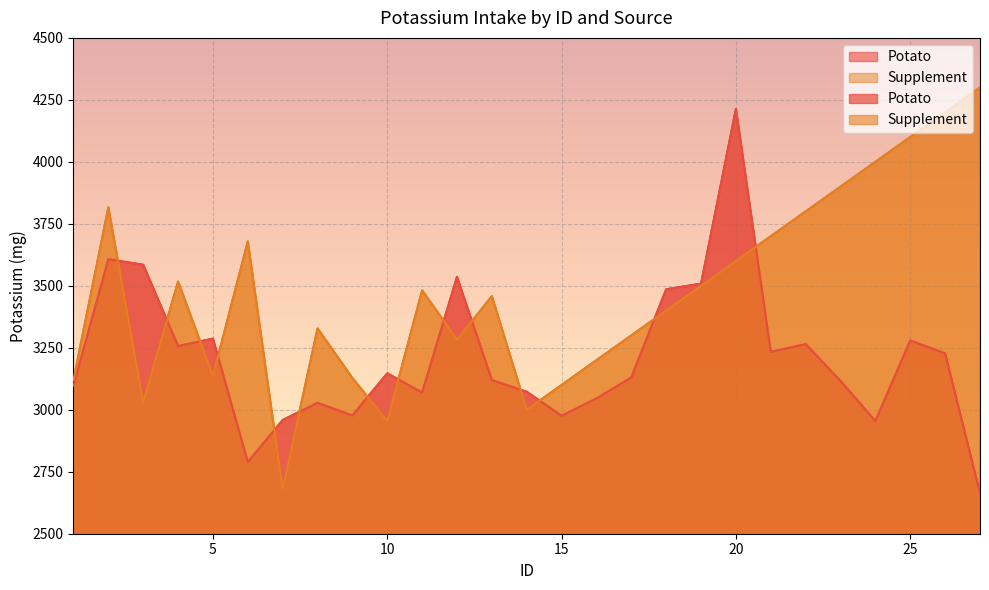

How many data points does each series have?

27